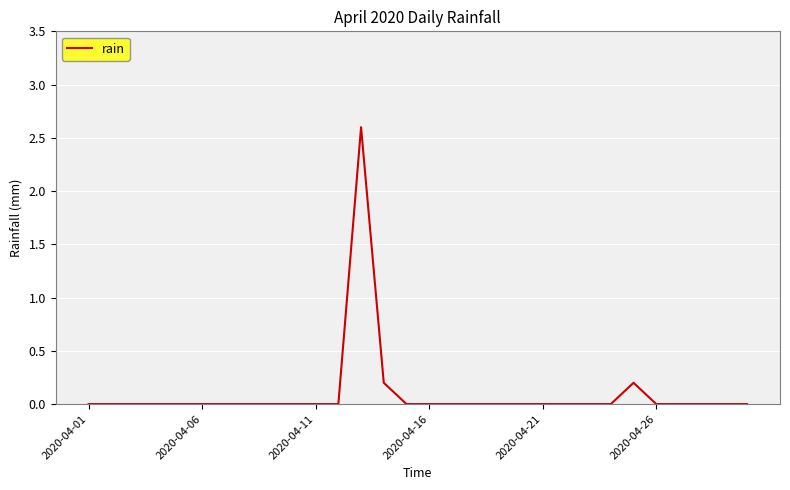

What is the greatest value displayed?

2.6